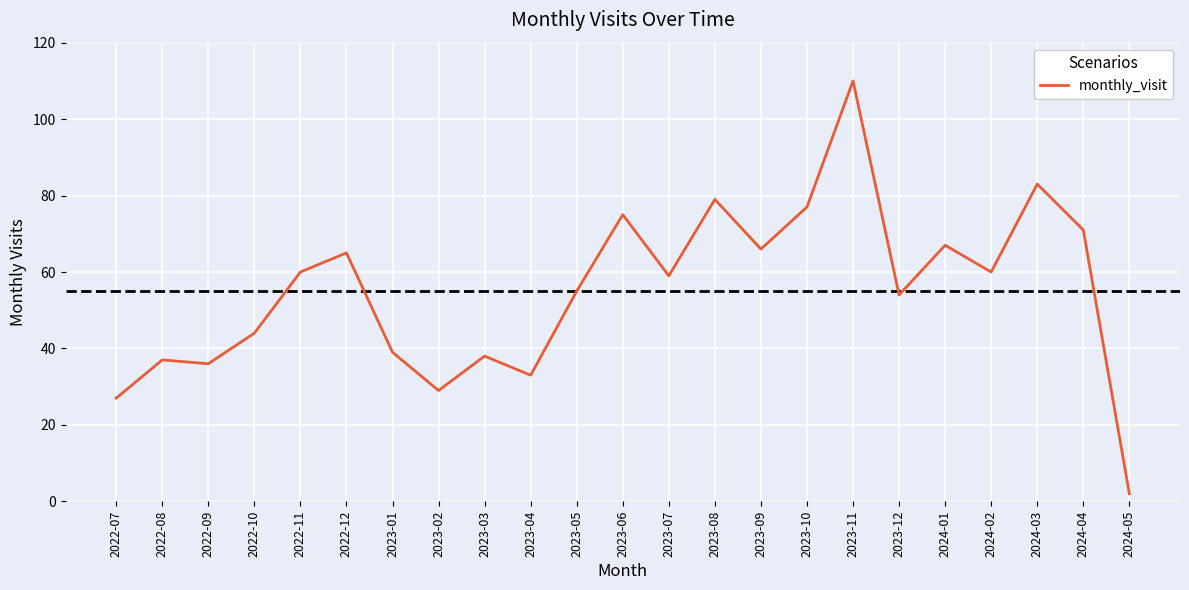

How many series are shown in this chart?

1